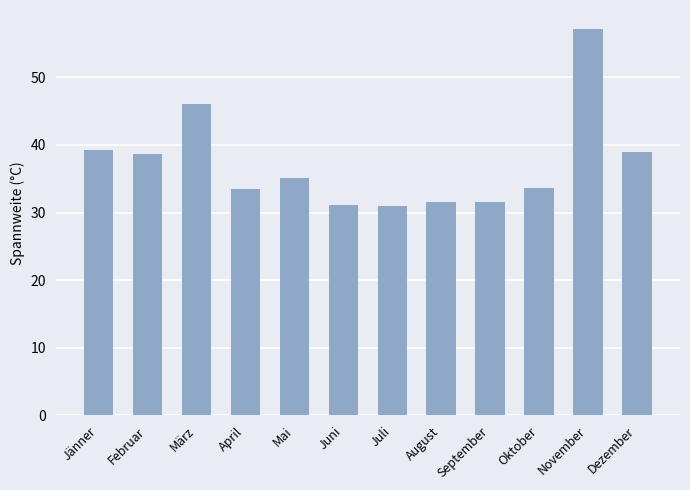

Which category has the highest value across all series?

November